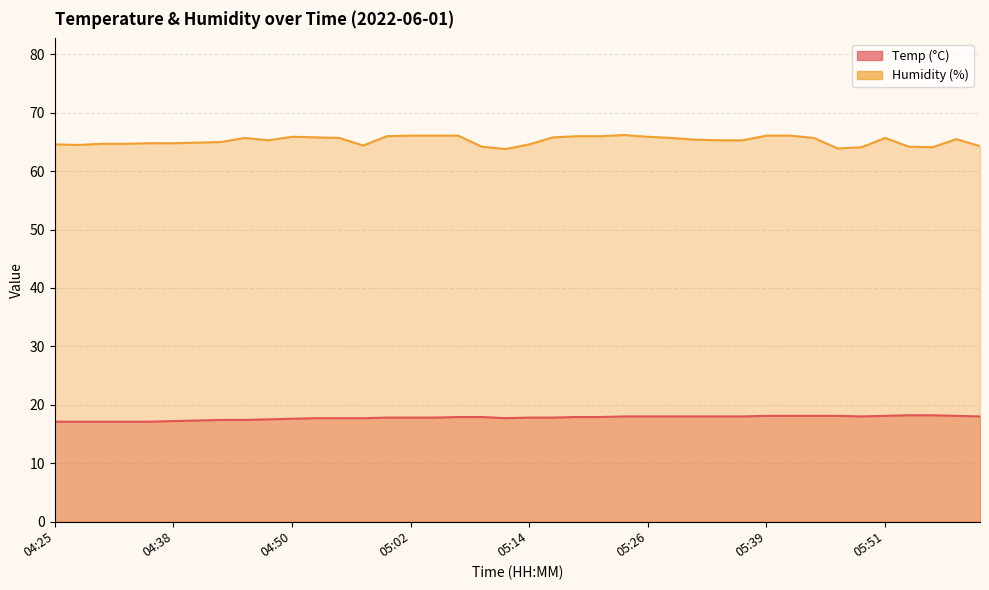

Rank the series by their maximum value, from highest to lowest.

Humidity, Temp